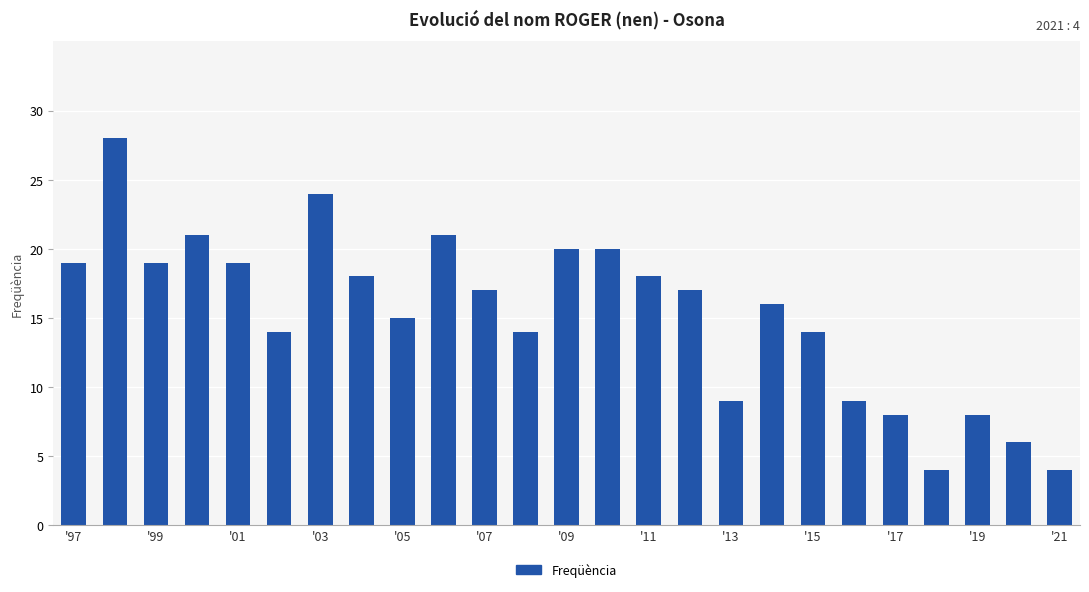

What is the sum of all values?

382